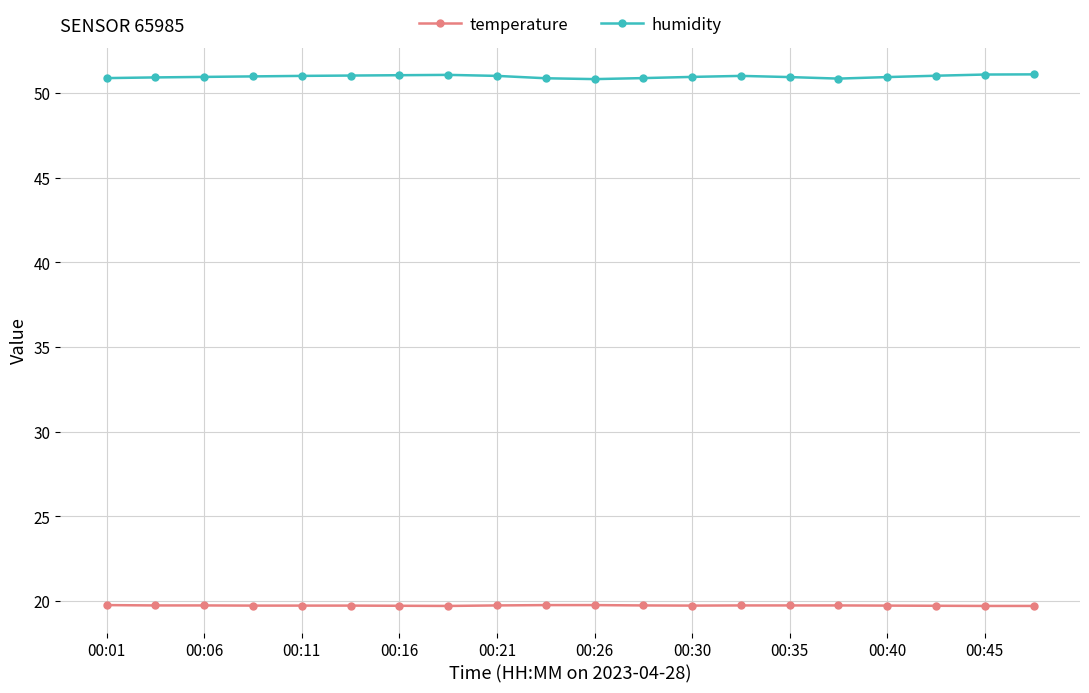

What is the difference between the maximum and minimum values in the humidity series?

0.3